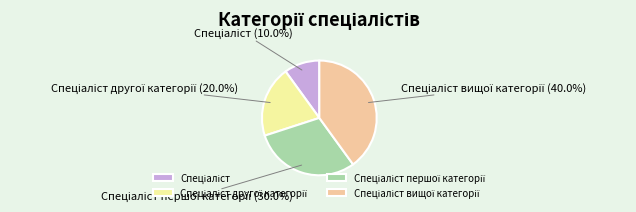

Is there any slice that represents more than half of the pie?

No